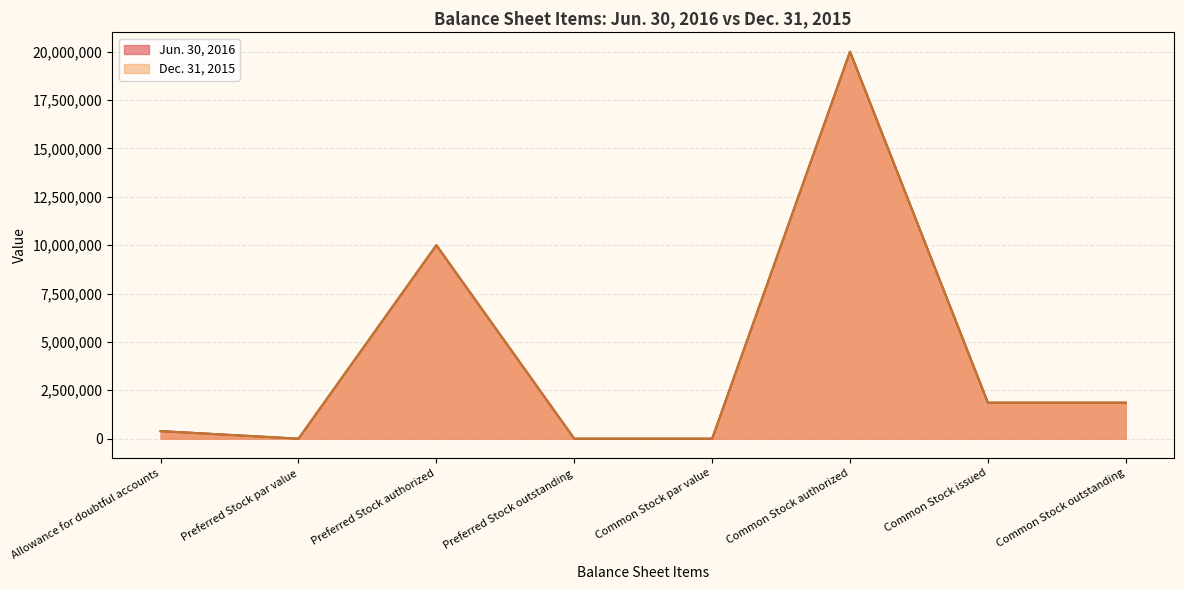

The Dec. 31, 2015 series shows 1861106 at Common Stock issued. True or false?

True